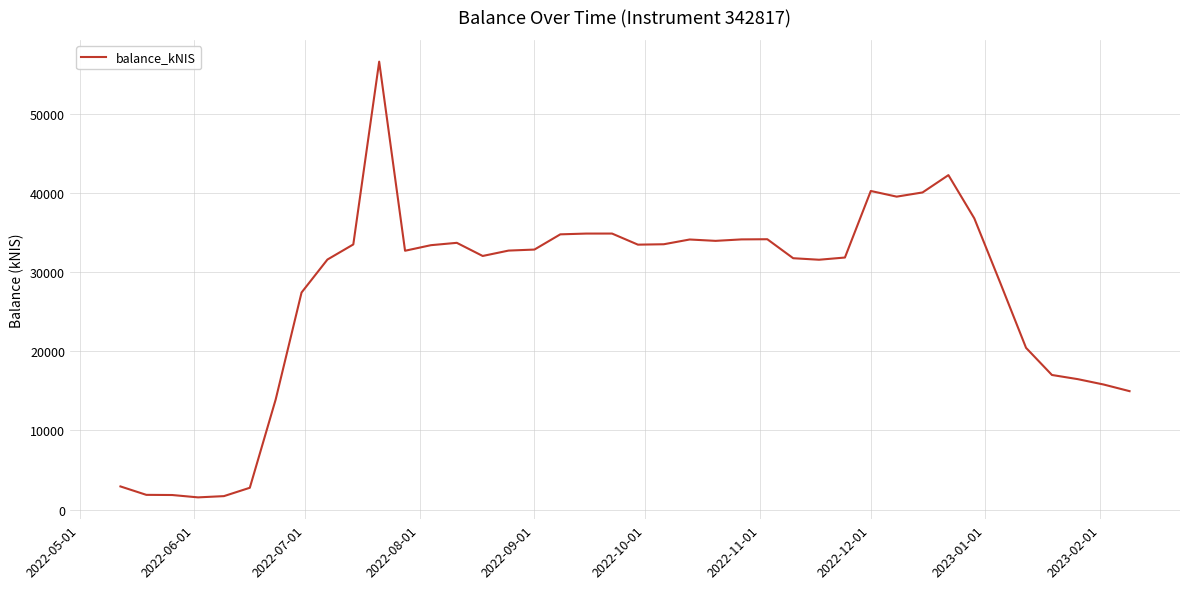

What is the difference between the maximum and minimum values?

55110.4